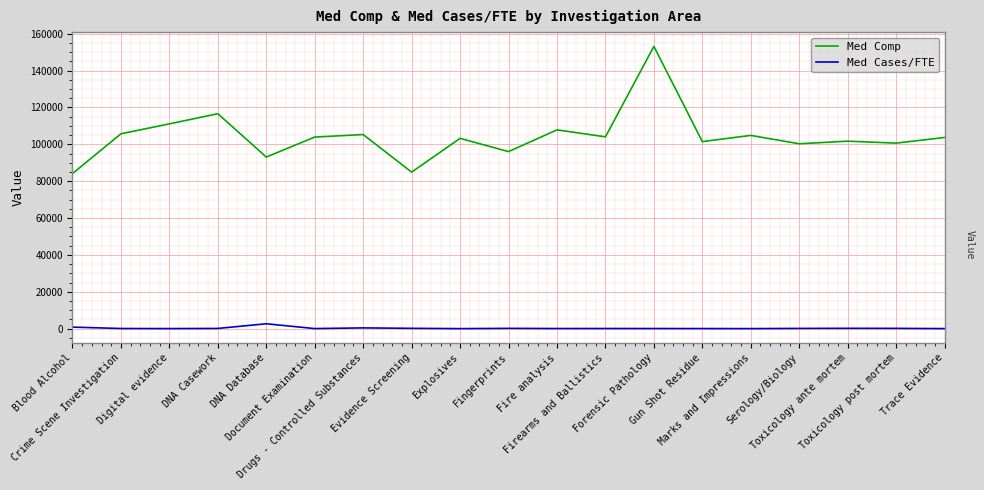

At which category does Med Comp reach its first local valley?

DNA Database